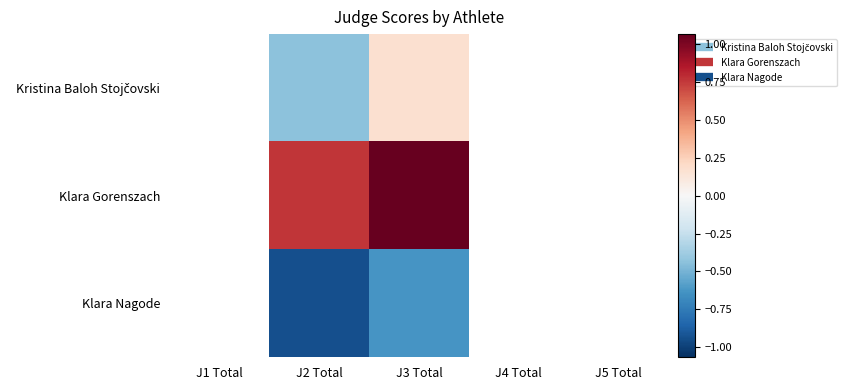

What is the maximum value shown in the chart?

1.1